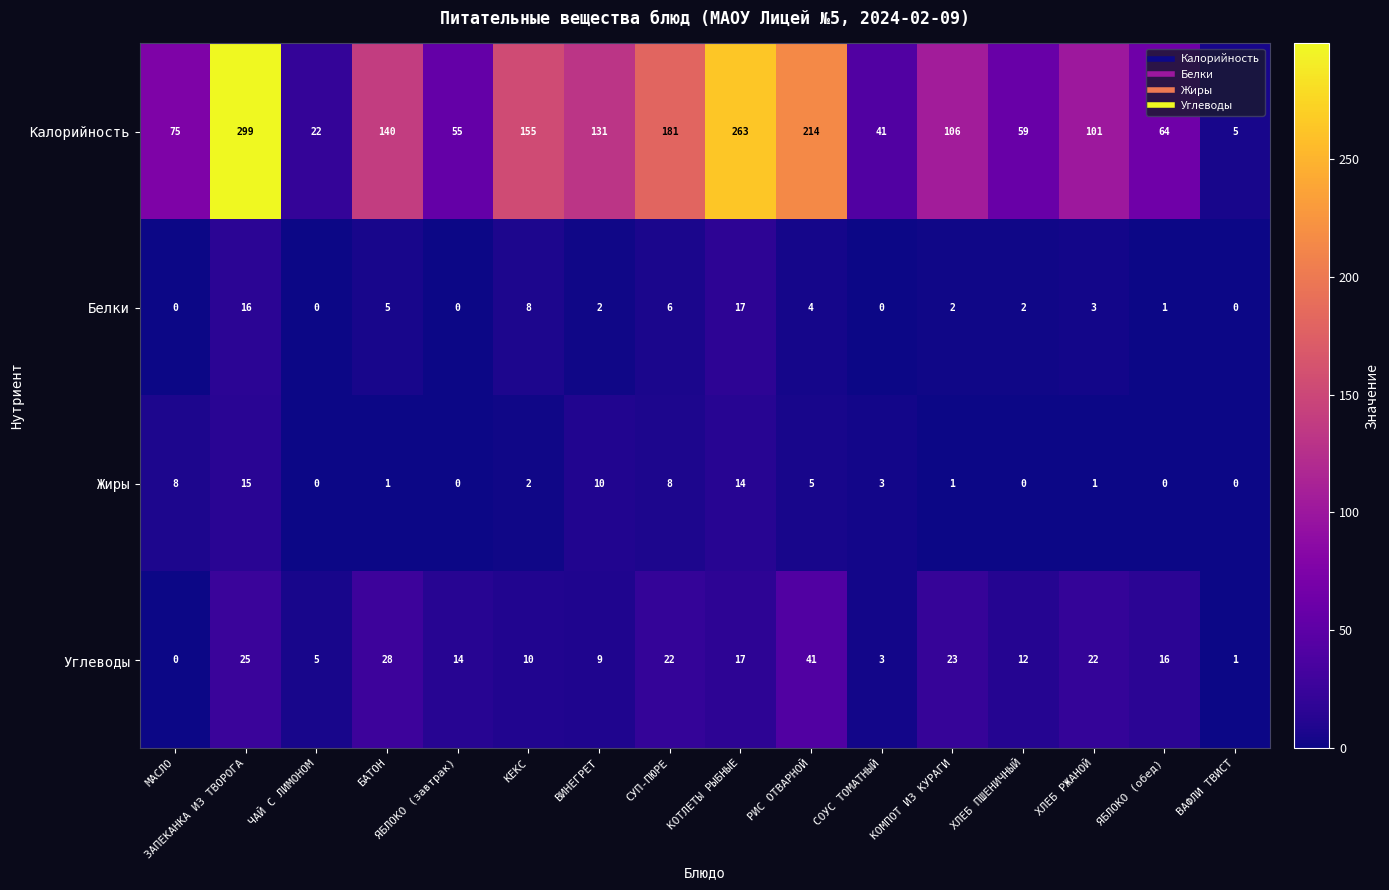

Which label corresponds to the largest value in the chart?

ЗАПЕКАНКА ИЗ ТВОРОГА